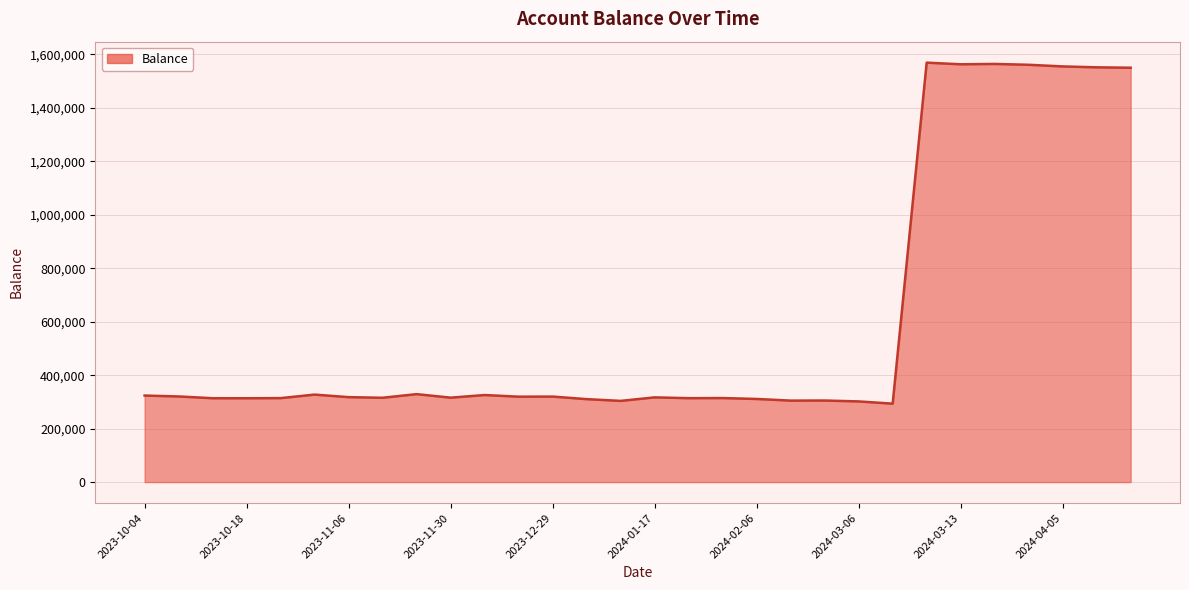

What is the difference between the maximum and minimum values?

1275565.9